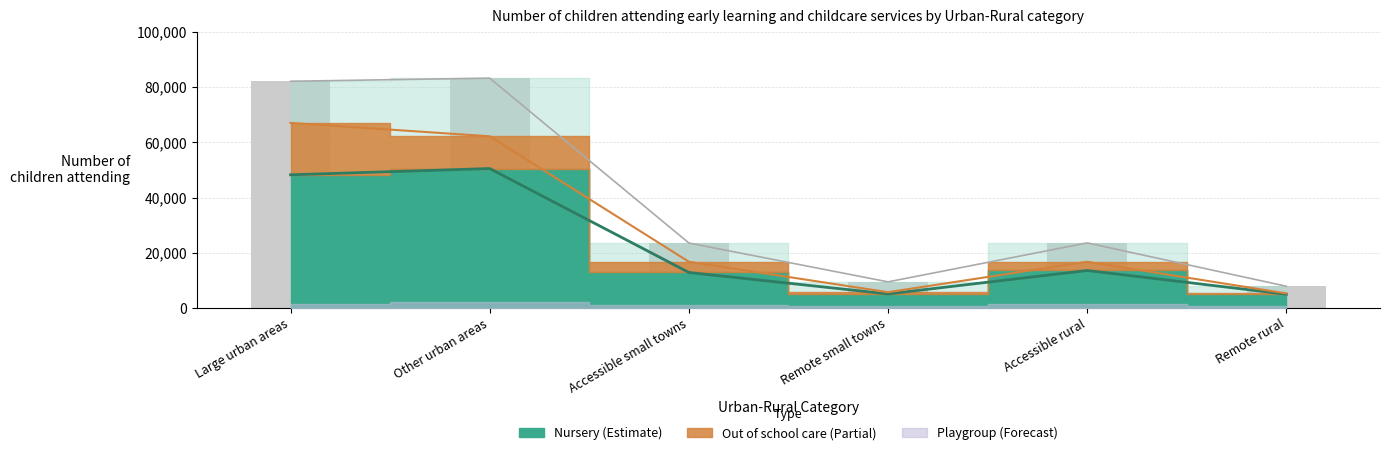

What is the label of the 5th bar from the left?

Accessible rural